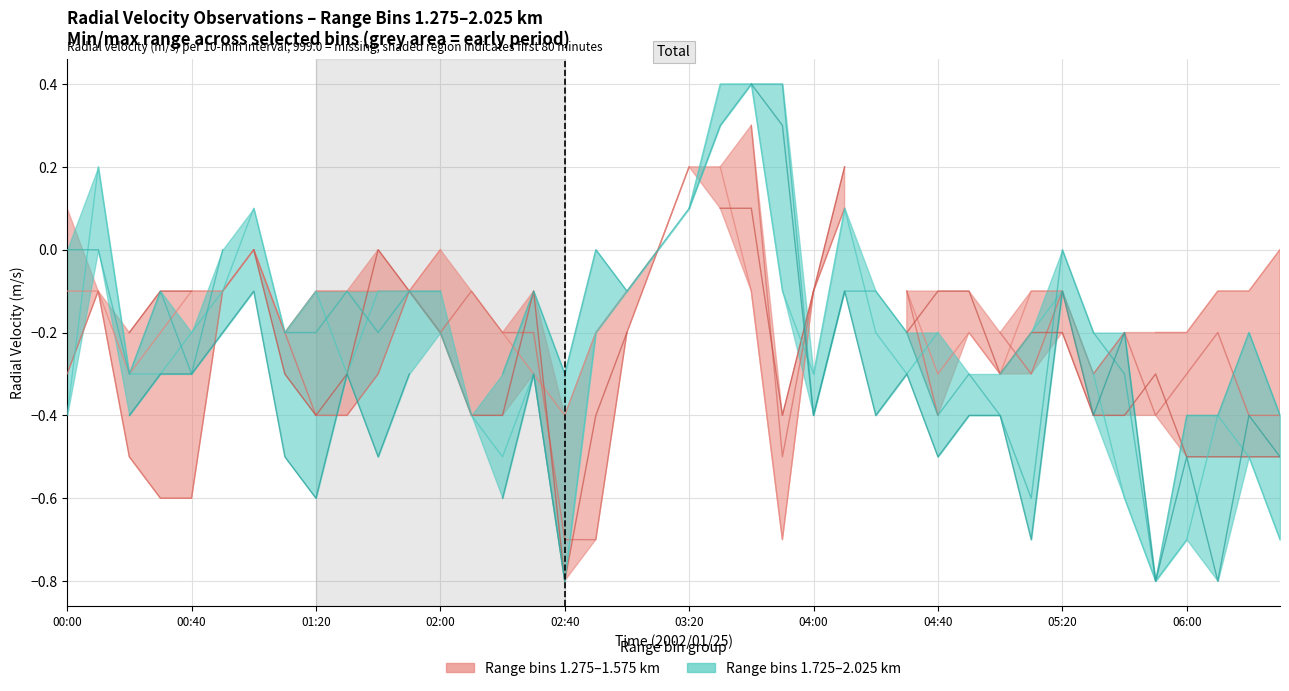

True or false: bin 1.725 and bin 1.875 intersect in this chart.

True